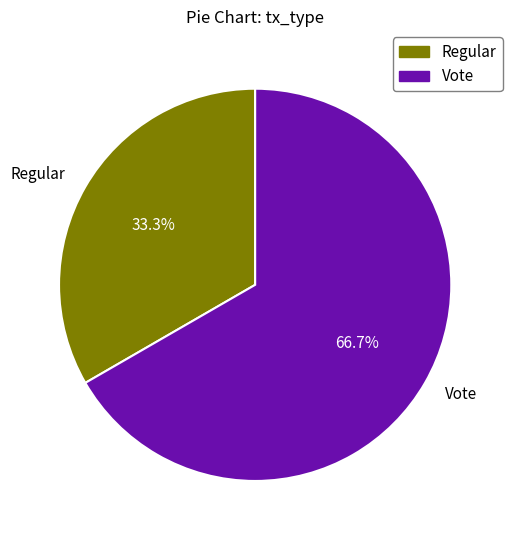

Is there a majority slice in this chart?

Yes